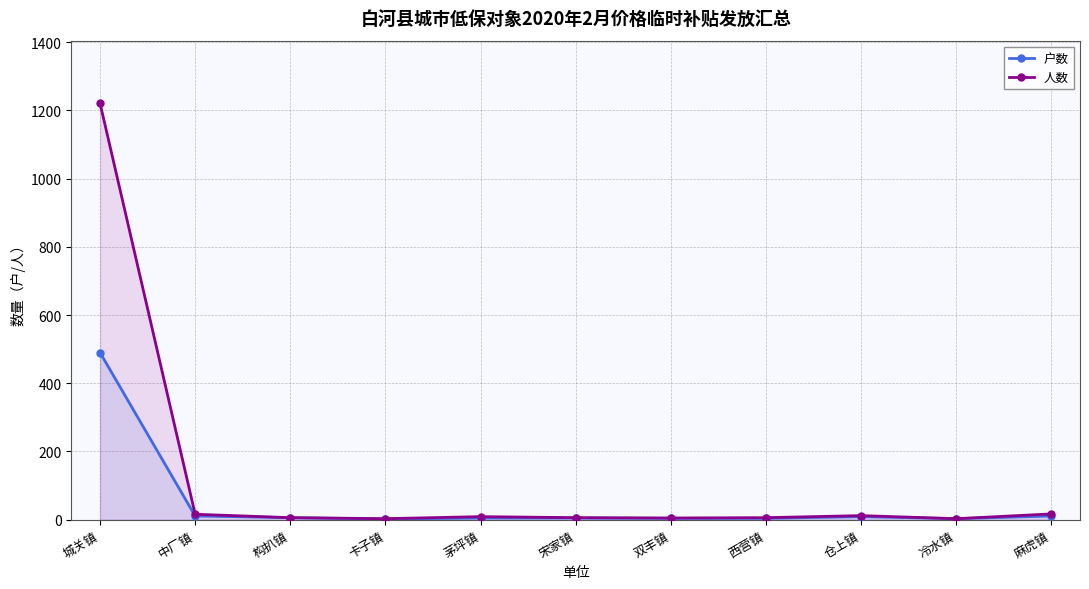

Is it true that 人数 equals 1 at 卡子镇?

False